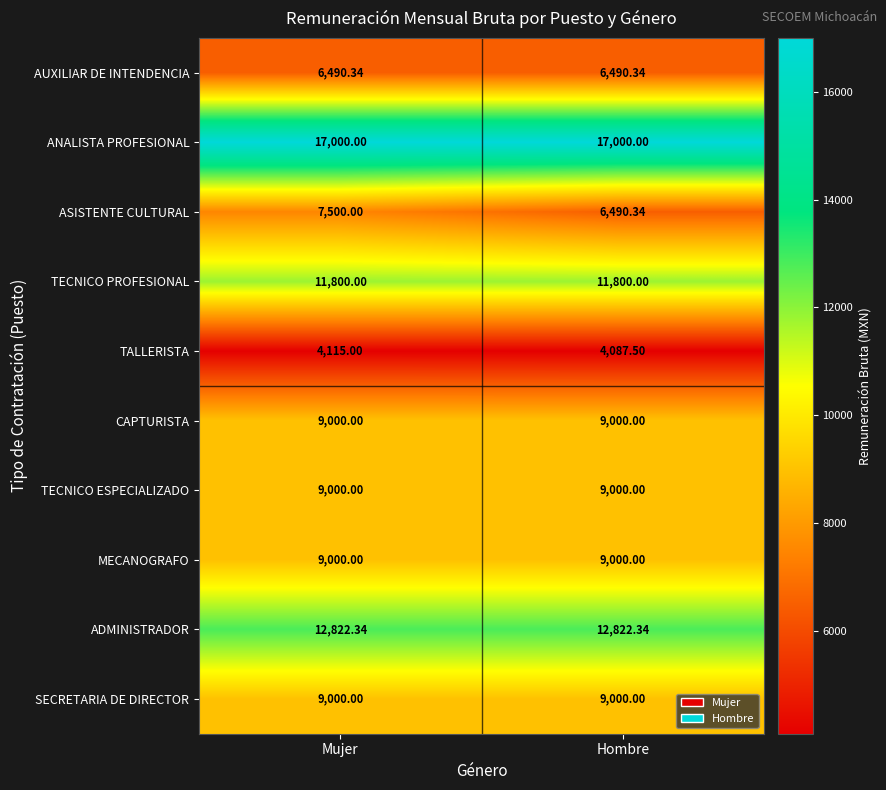

Is the value of SECRETARIA DE DIRECTOR at Mujer greater than the value of ANALISTA PROFESIONAL at Mujer?

No